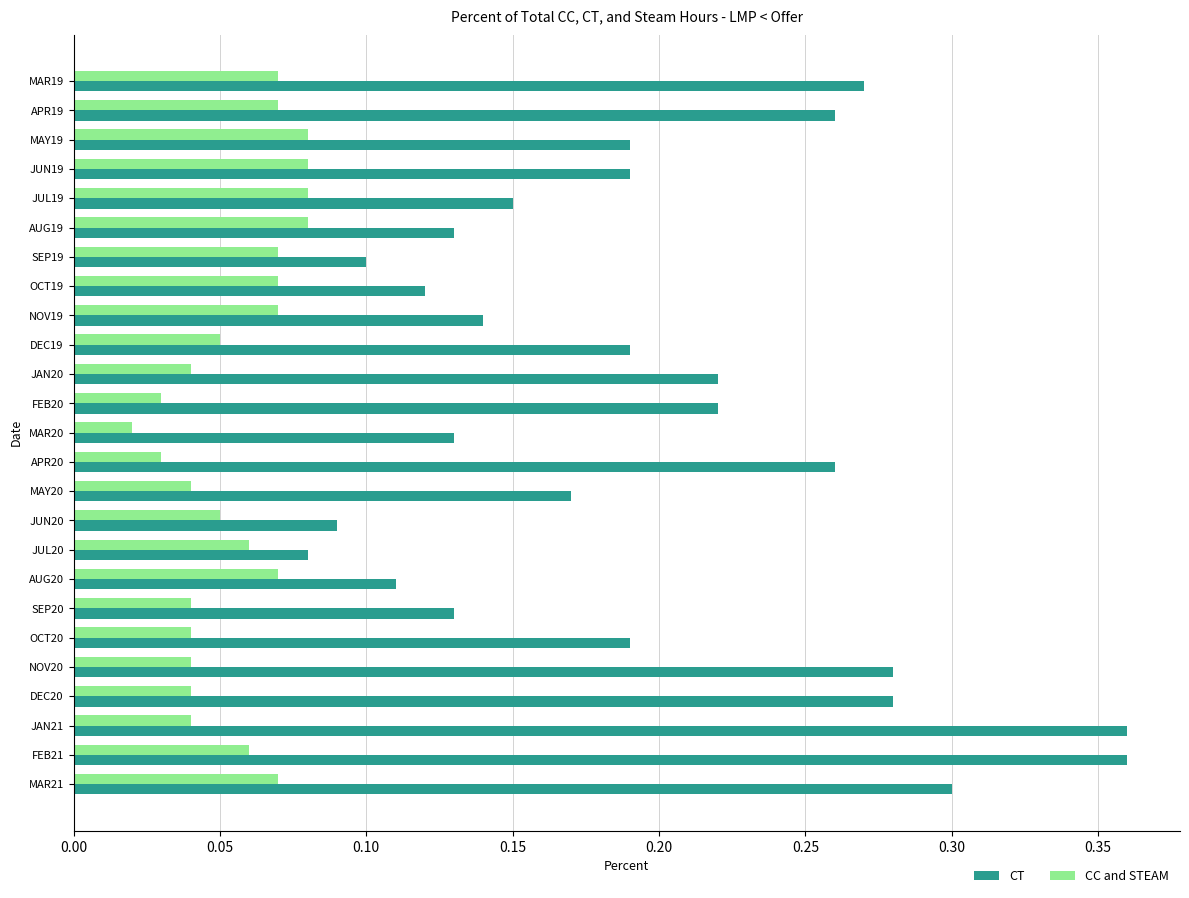

The CC and STEAM series shows 0.1 at FEB21. True or false?

True